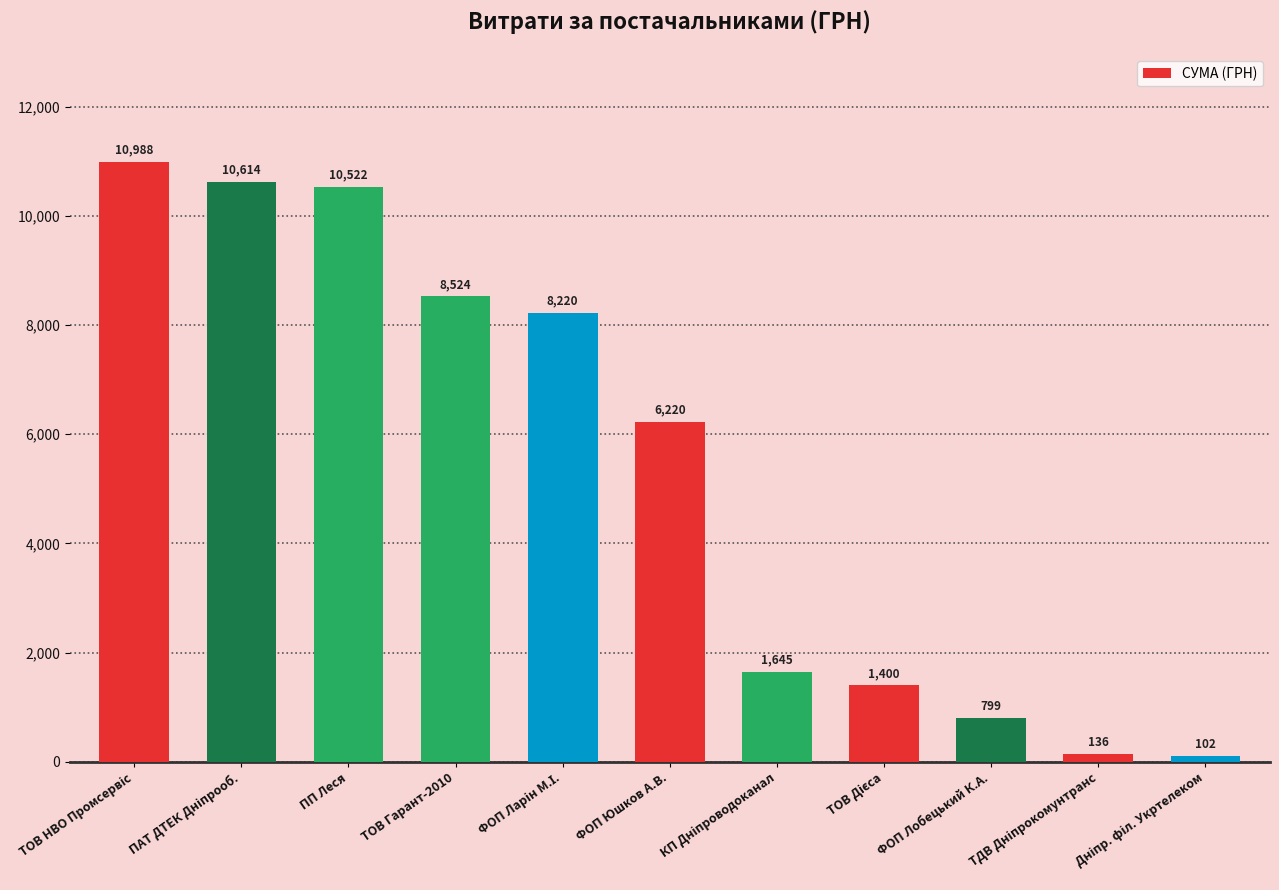

What is the approximate value at ФОП Лобецький К.А.?

799.3